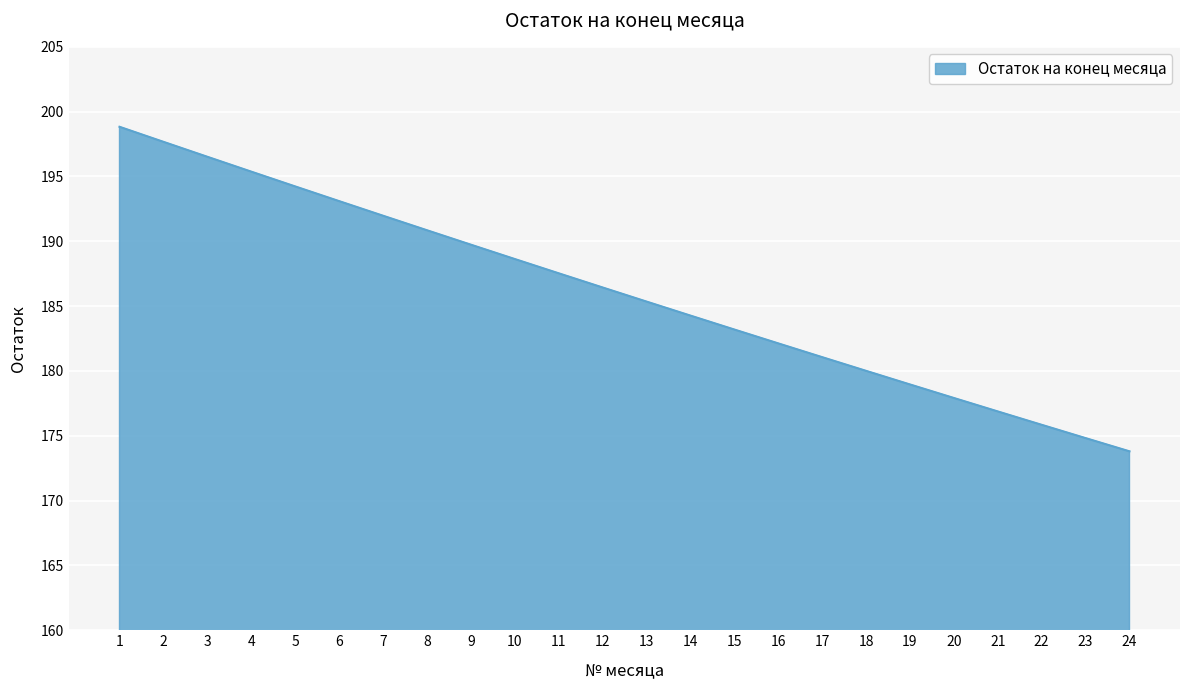

What is the difference between the maximum and minimum values?

25.0